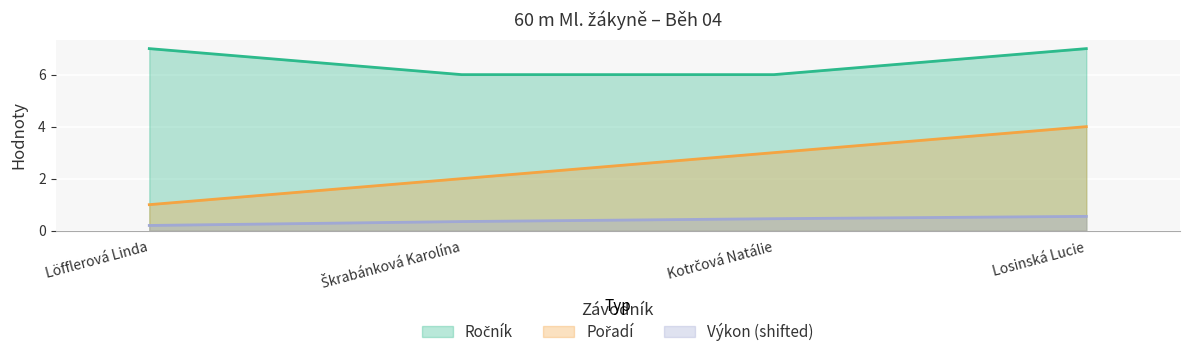

The Ročník series shows 1.8 at Kotrčová Natálie. True or false?

False